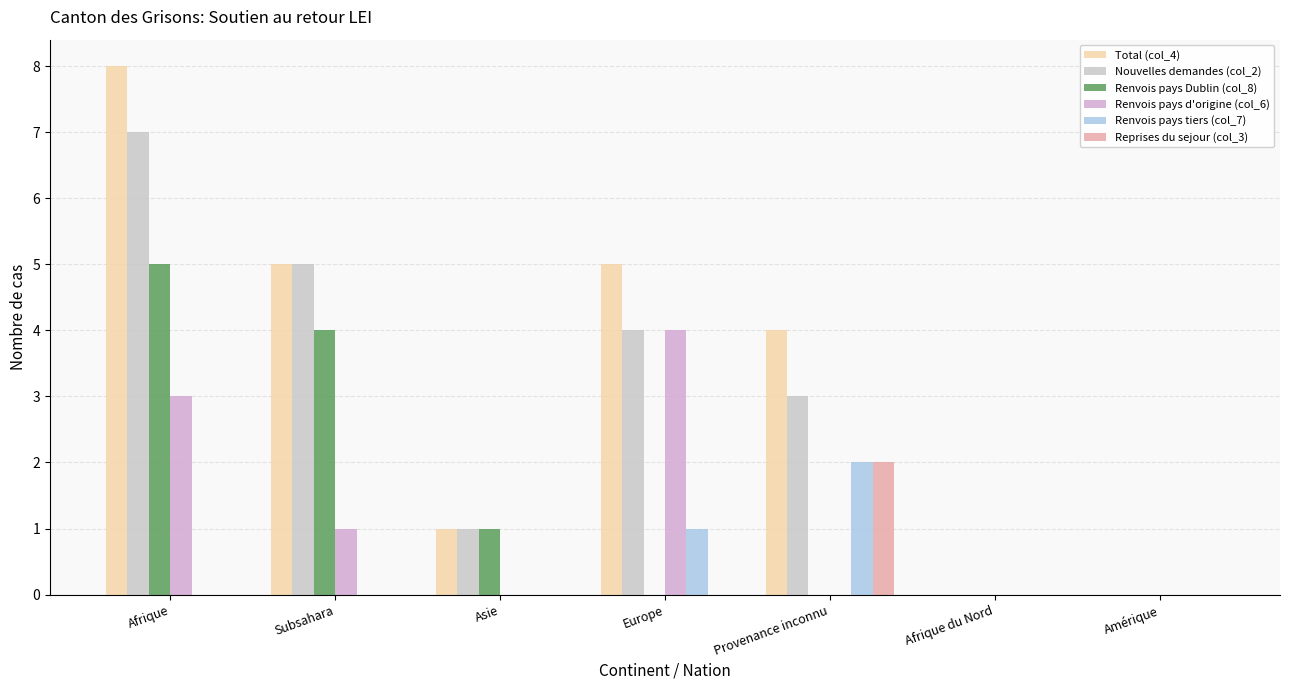

Does the chart contain stacked bars?

No